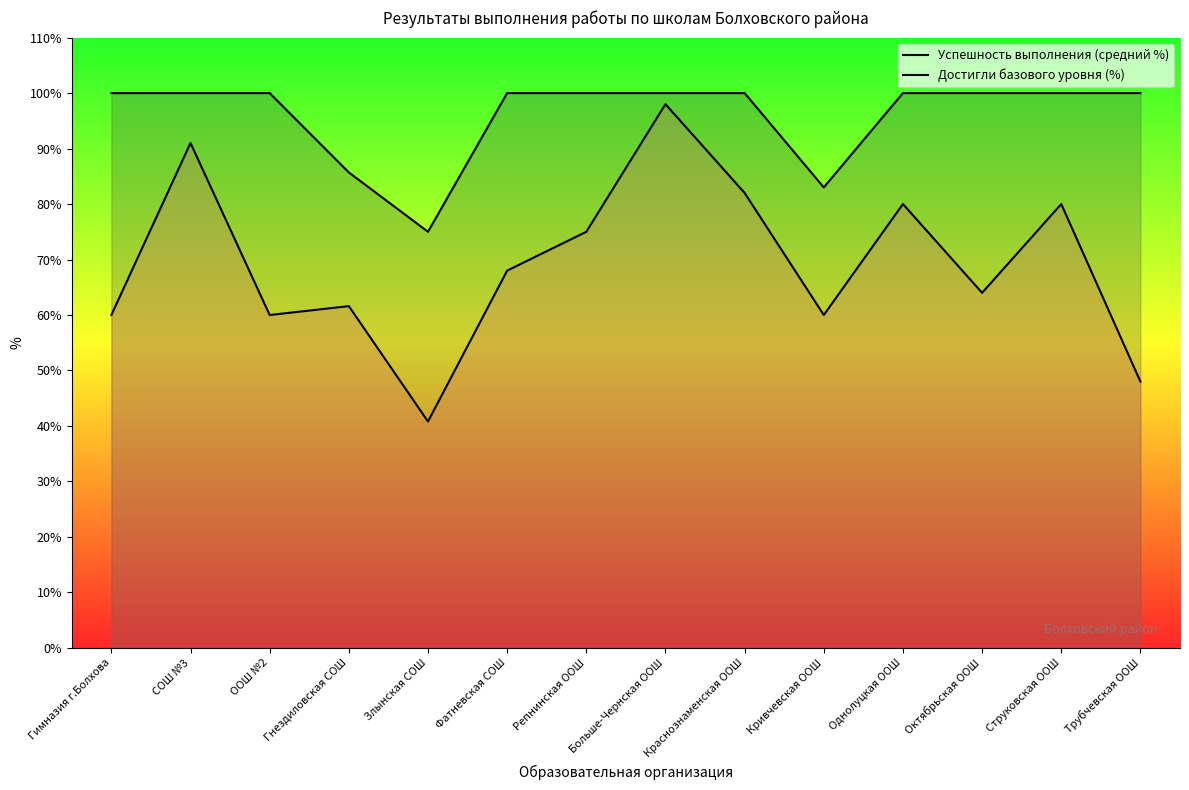

What is the label of the 10th point from the right?

Злынская СОШ